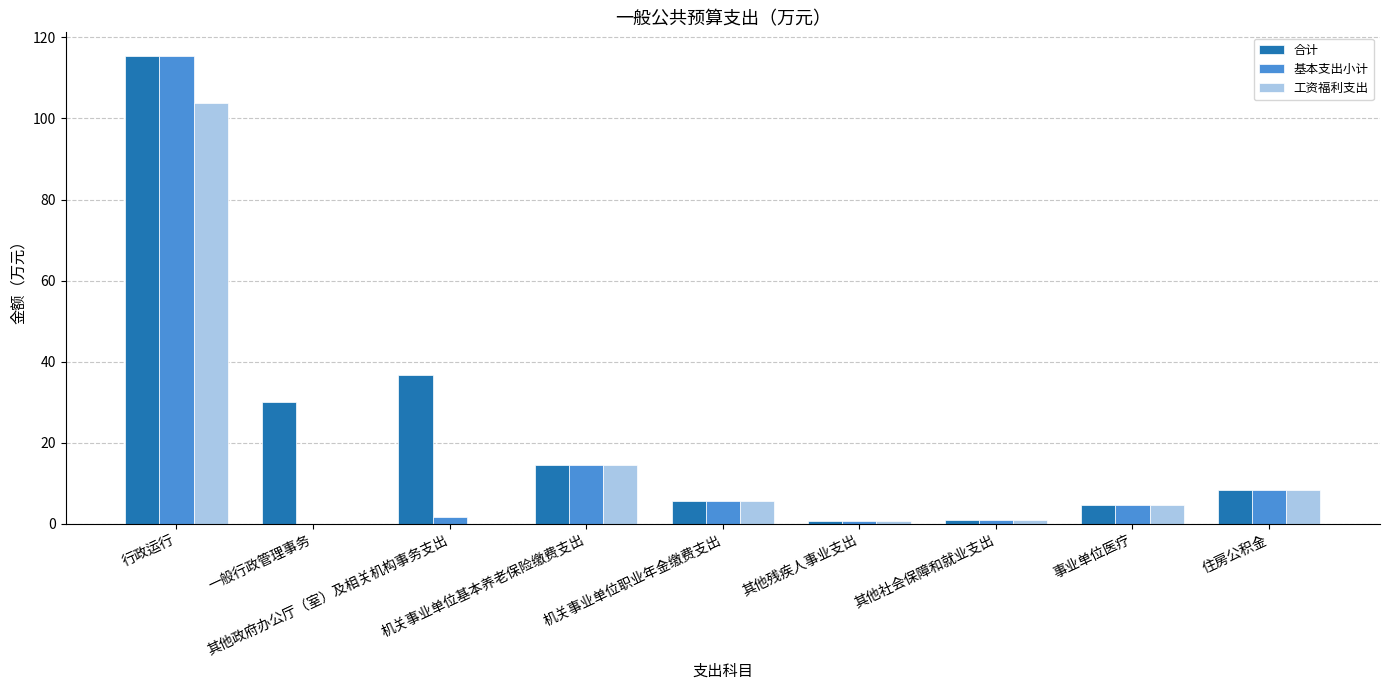

The value of 工资福利支出 at 一般行政管理事务 is -36.4. True or false?

False